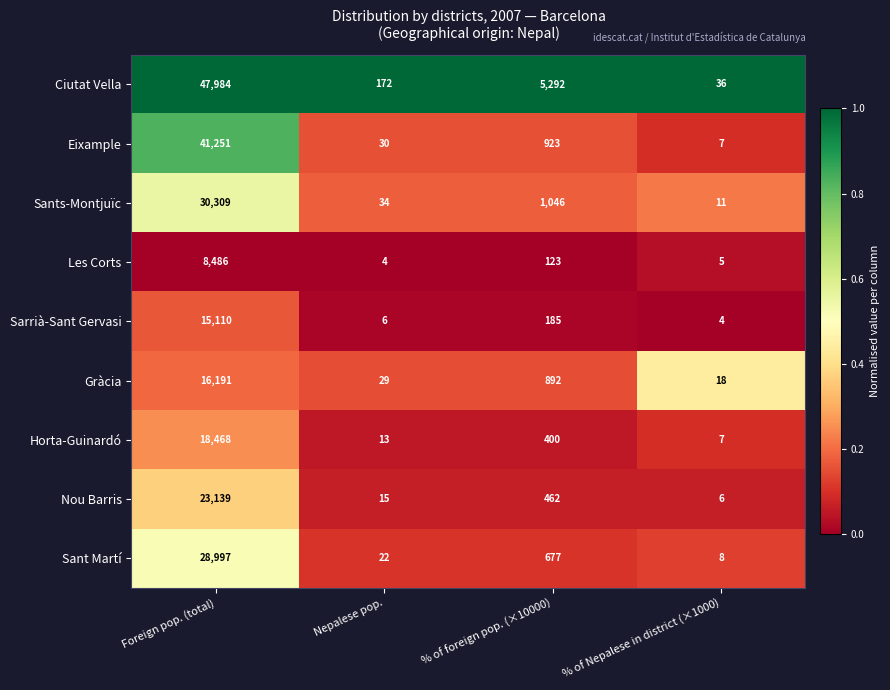

Between Nepalese pop. and % of foreign pop. (×10000), which series saw the biggest shift?

Ciutat Vella